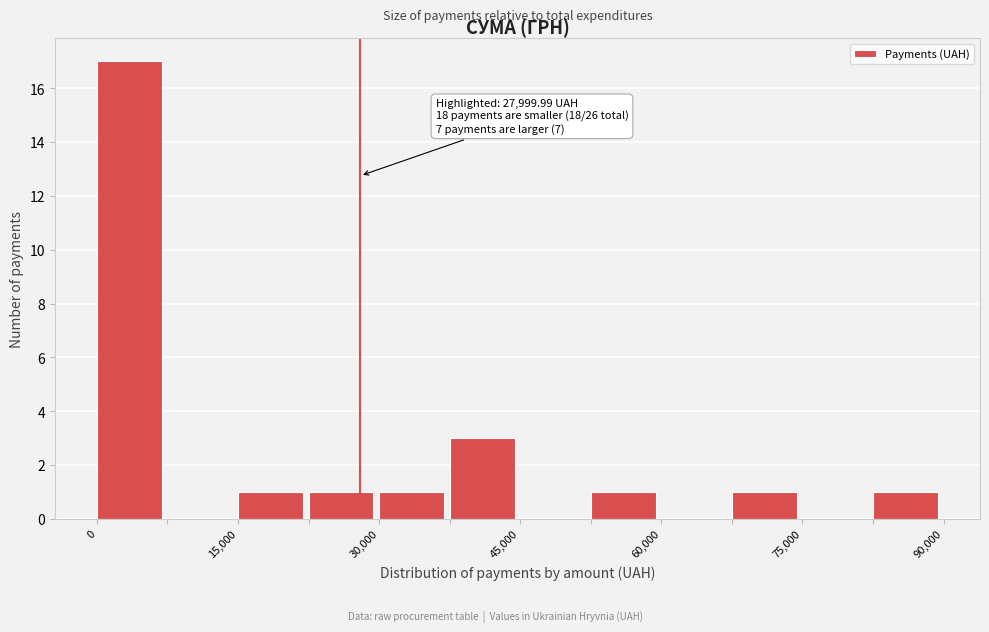

Around what value on the x-axis is the tallest bar? Give the approximate position of its centre, as read against the axis.

4000